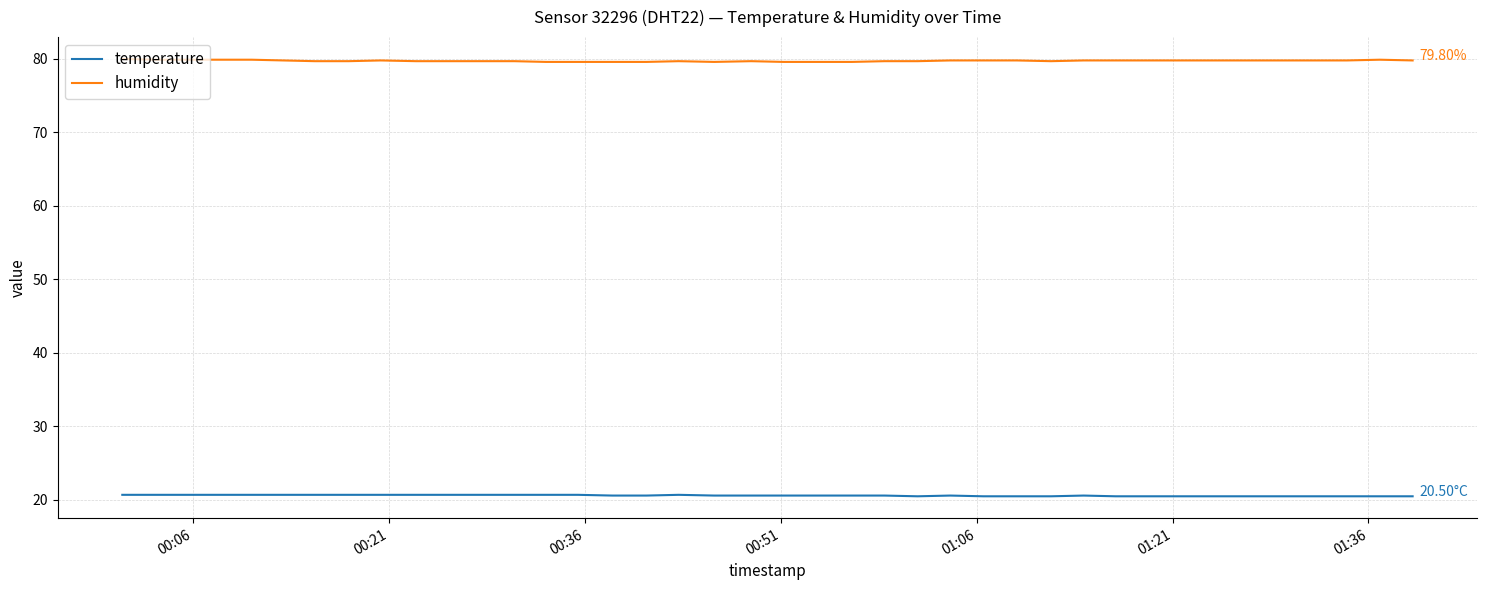

List the series in order of their peak value, lowest first.

temperature, humidity